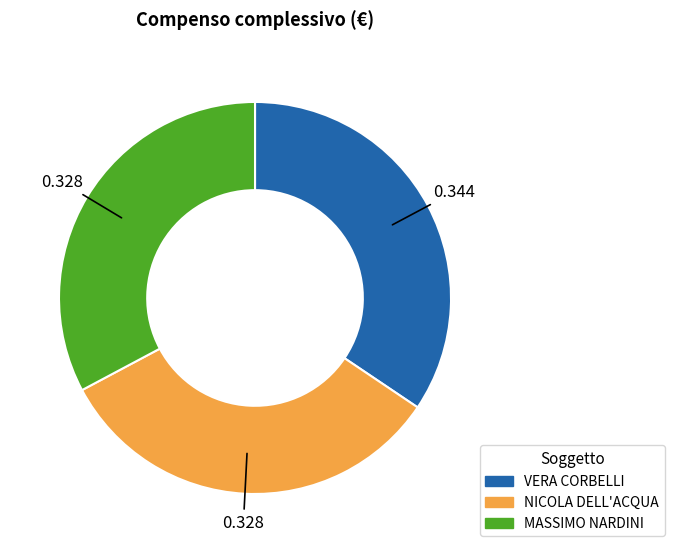

Which category has the biggest portion of the pie?

VERA CORBELLI